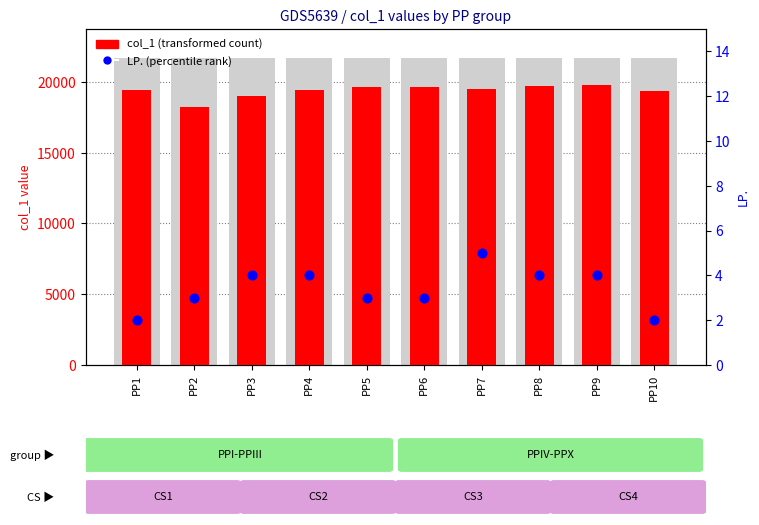

At which category is the sum across all series the highest?

PP9